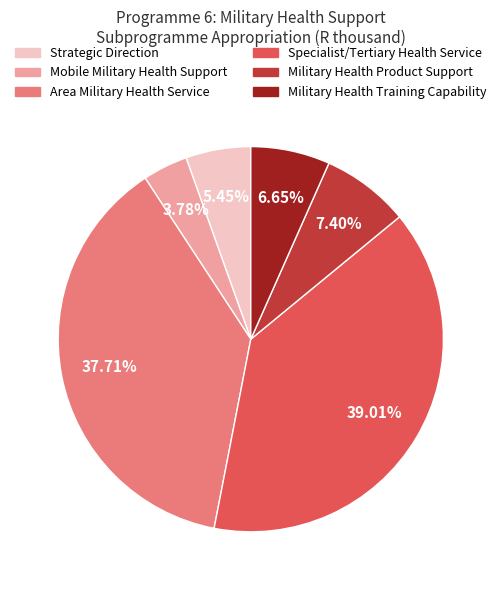

Which slice is the smallest?

Mobile Military Health Support